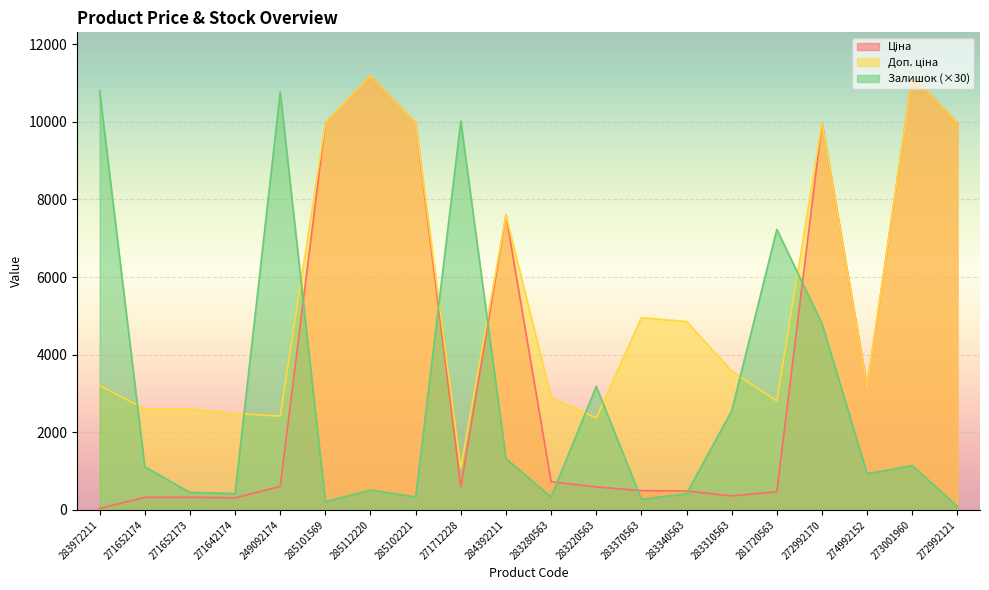

True or false: Ціна has more than 2 points higher than both neighbors.

True